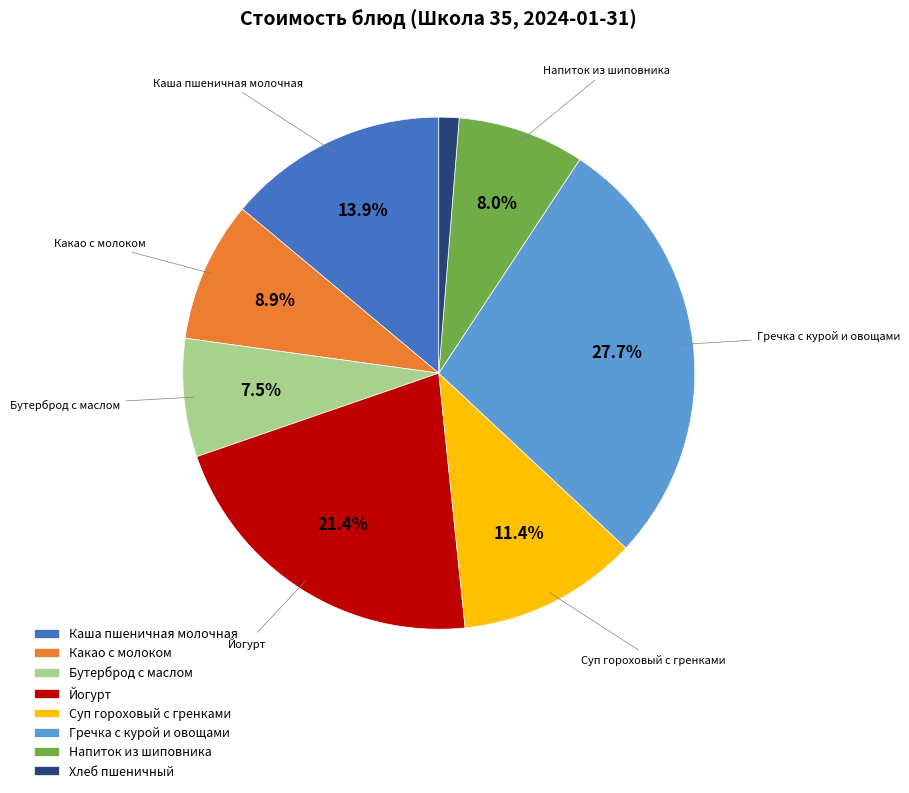

Is it true that Напиток из шиповника is 8% of the pie?

True